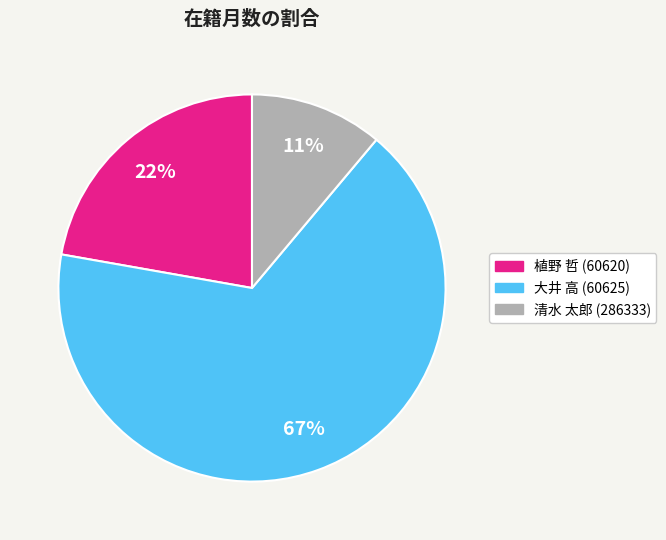

How many slices are in this pie chart?

3